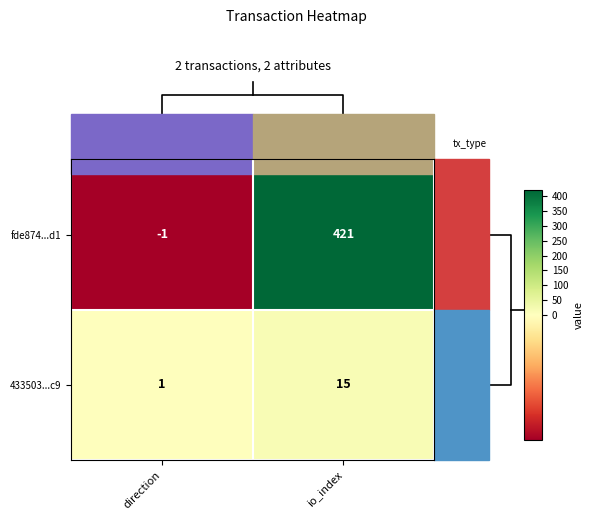

What is the maximum value for 433503...c9?

15